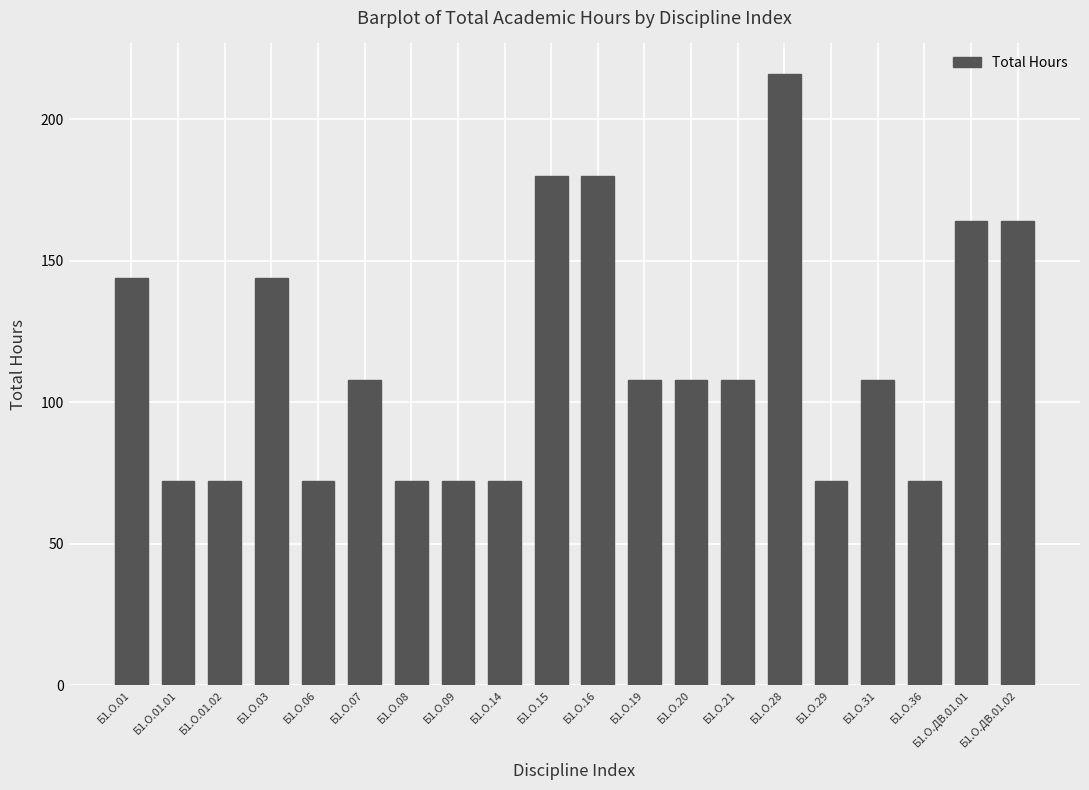

What is the average value?

115